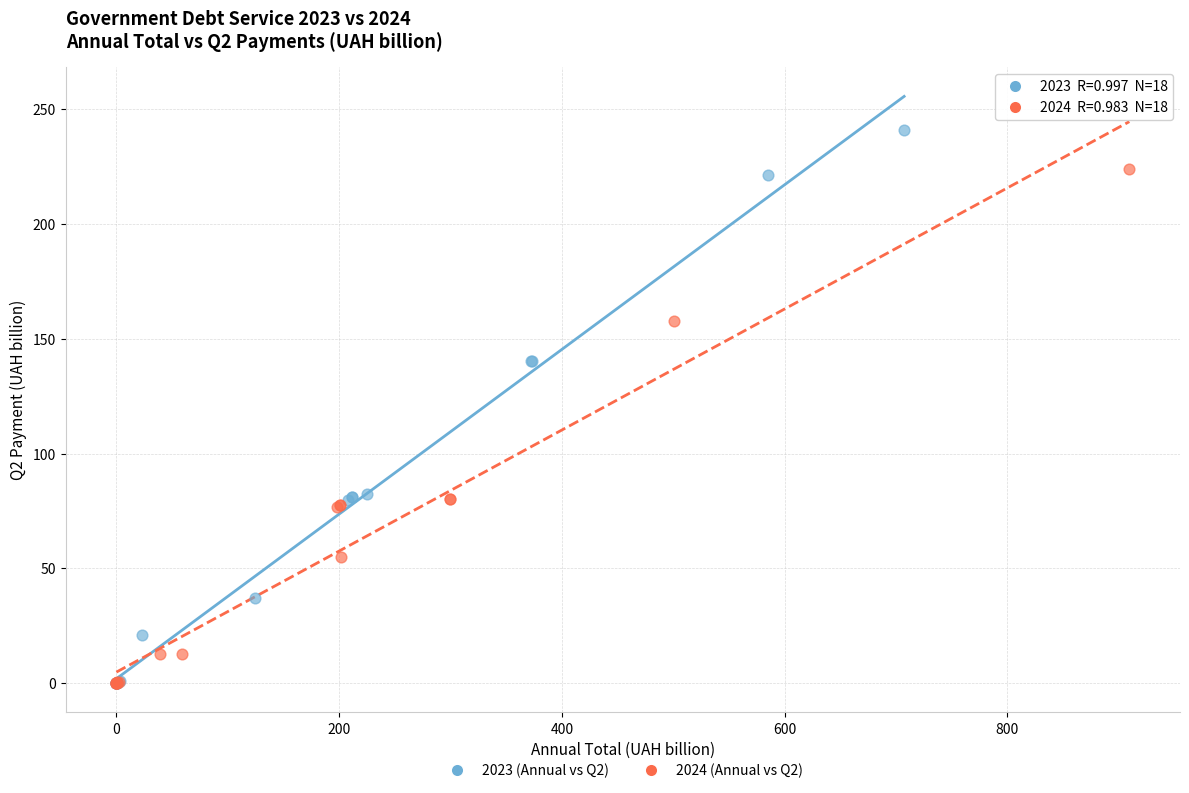

Which series has the largest Y range (max minus min)?

2023 (Annual vs Q2)